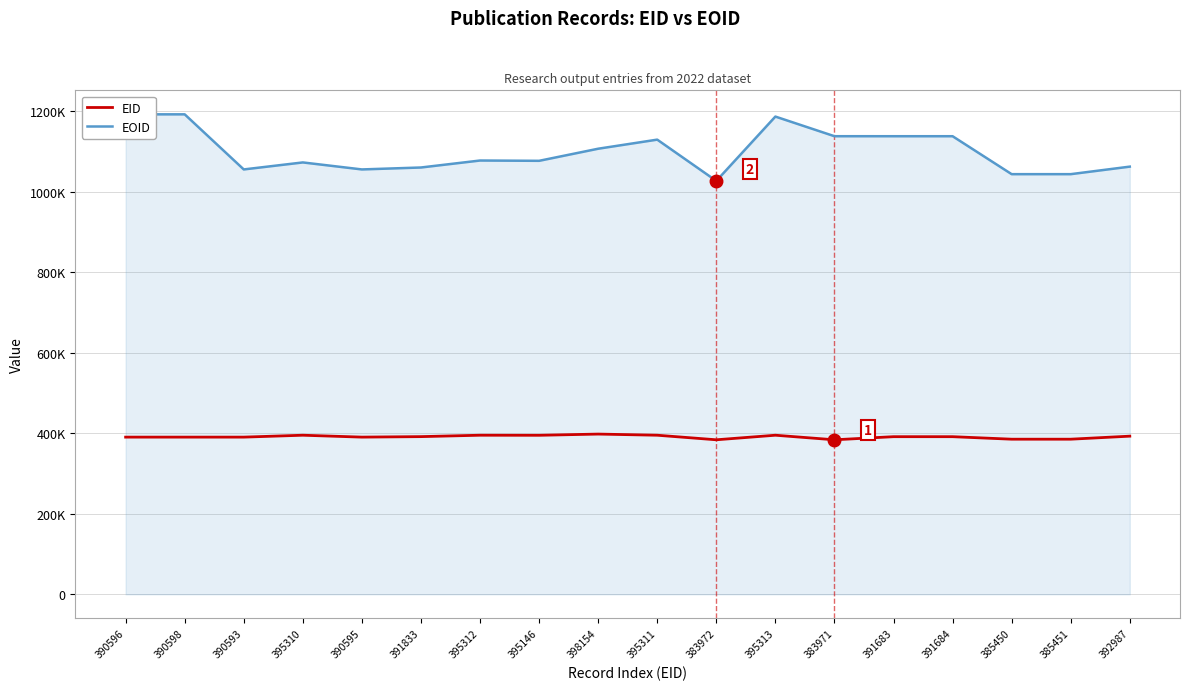

Does the chart have visible grid lines?

Yes